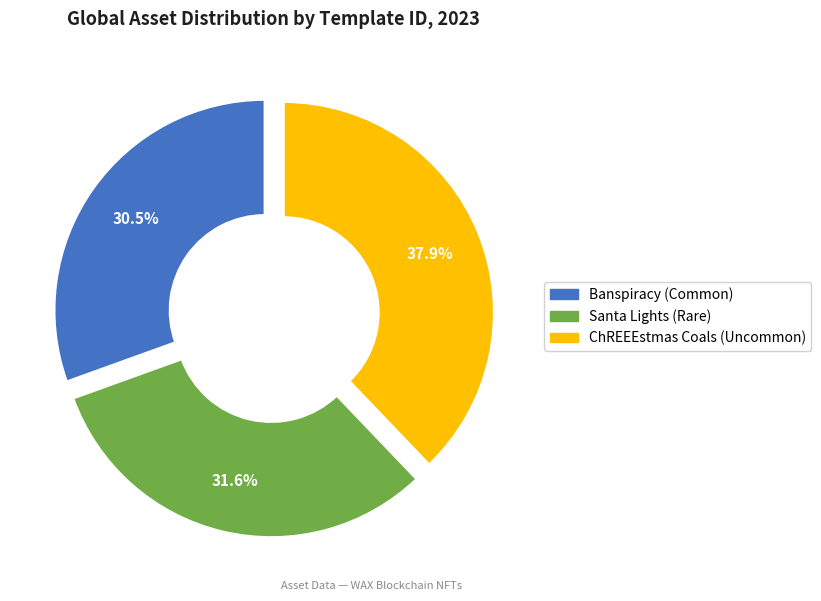

Is Banspiracy (Common) the majority of the pie?

No